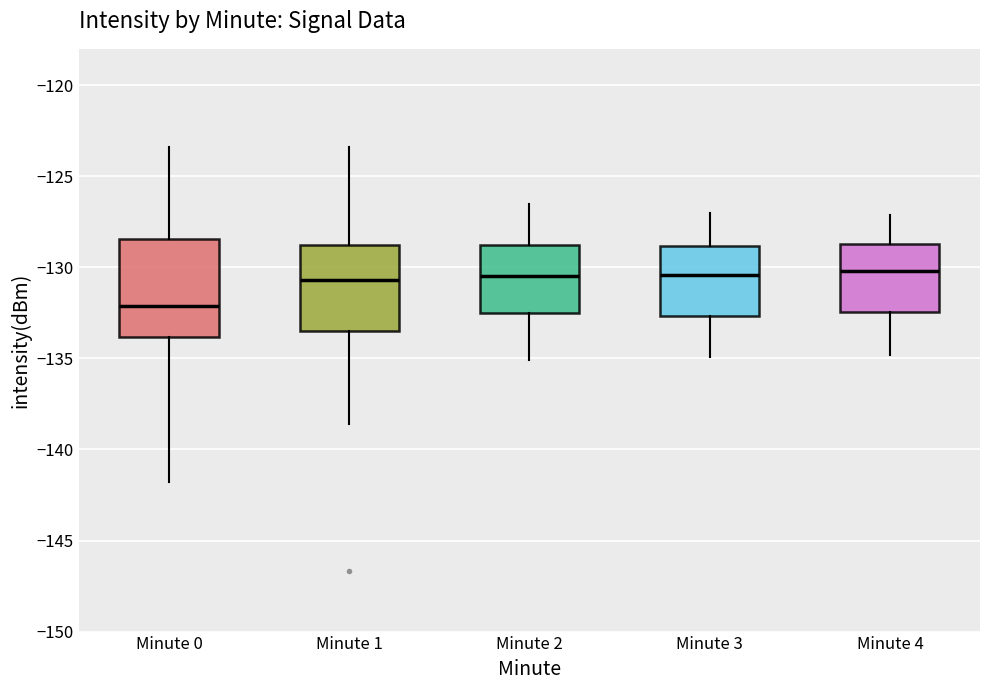

Which box is the tallest, from its lower edge to its upper edge?

Minute 0